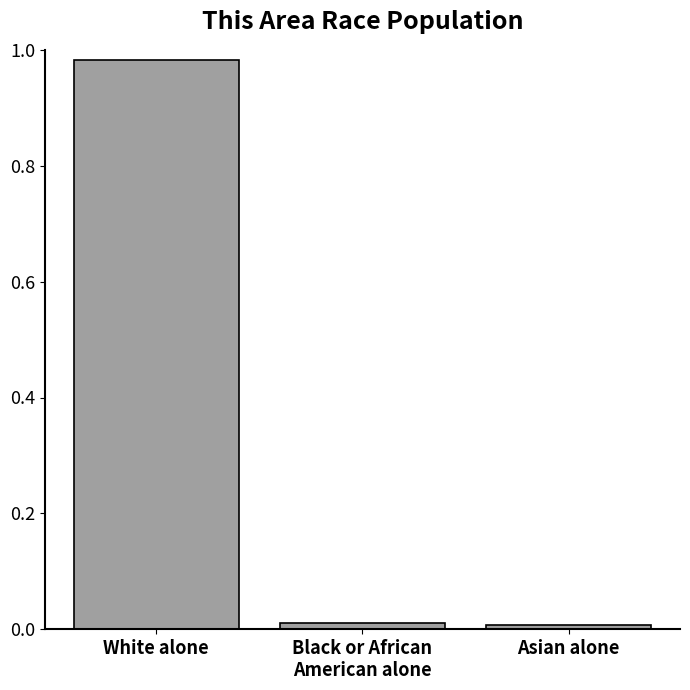

Which category has the highest value across all series?

White alone